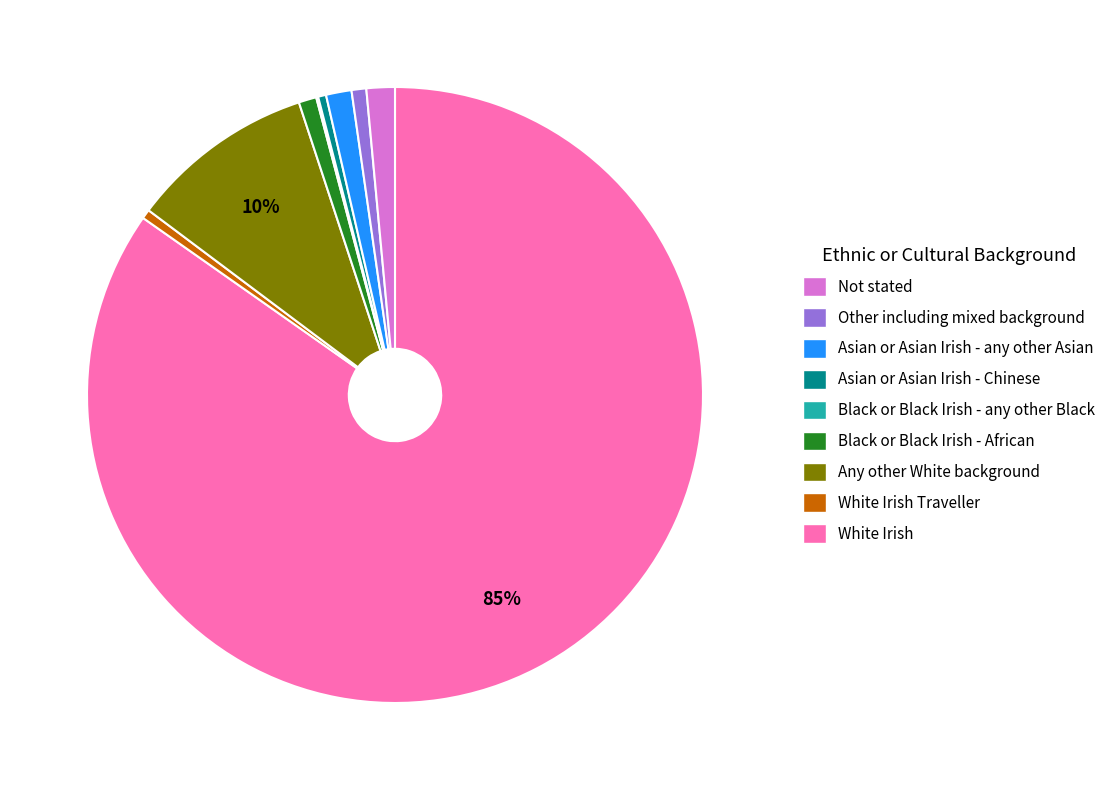

Is there a majority slice in this chart?

Yes